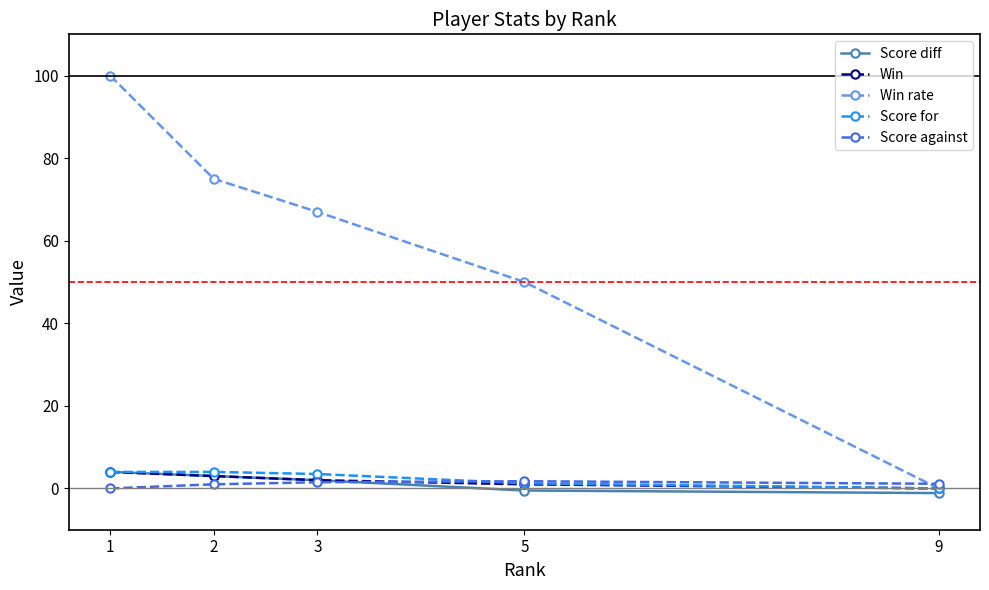

Which series has the largest total across all categories?

Win rate